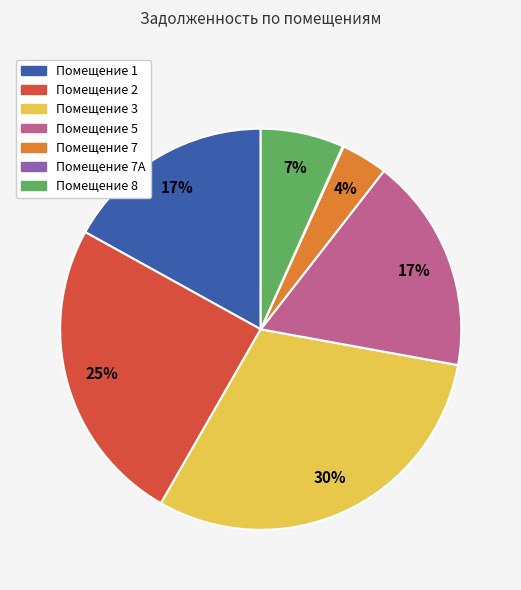

Approximately how many times larger is the value at Помещение 1 compared to Помещение 2?

0.7